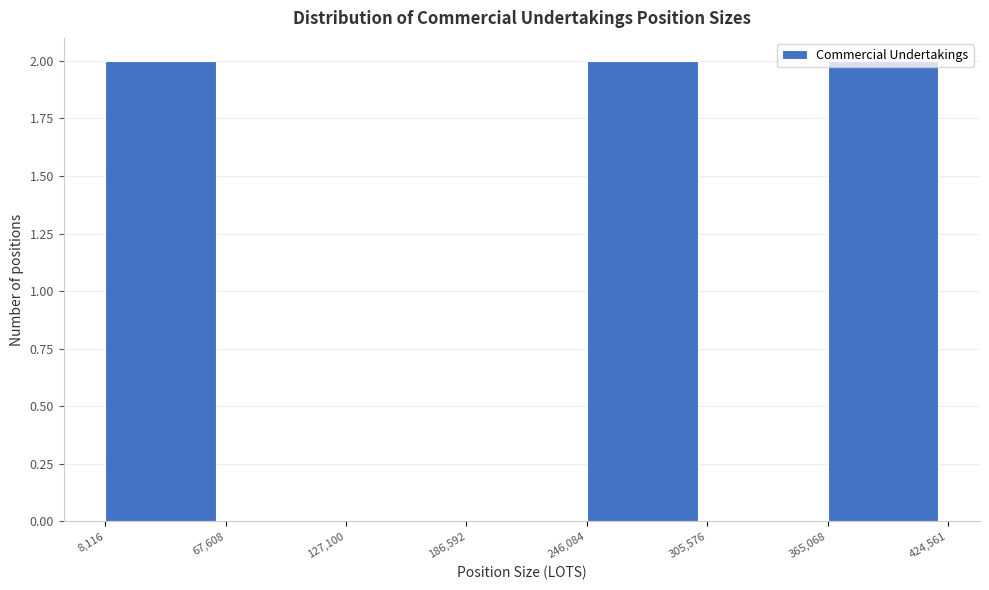

What is the height of the bar covering 8,116 to 67,608 on the x-axis? The values are not printed on the chart, so give them approximately, as read against the axis.

2